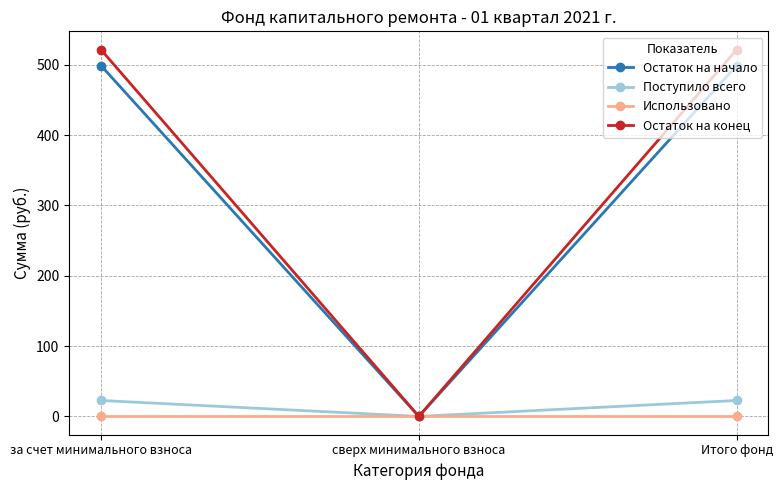

Reading left to right, transcribe all the data shown in this chart.

Остаток на начало: за счет минимального взноса=498.8	сверх минимального взноса=0.0	Итого фонд=498.8
Поступило всего: за счет минимального взноса=22.6	сверх минимального взноса=0.0	Итого фонд=22.6
Использовано: за счет минимального взноса=0.0	сверх минимального взноса=0.0	Итого фонд=0.0
Остаток на конец: за счет минимального взноса=521.5	сверх минимального взноса=0.0	Итого фонд=521.5